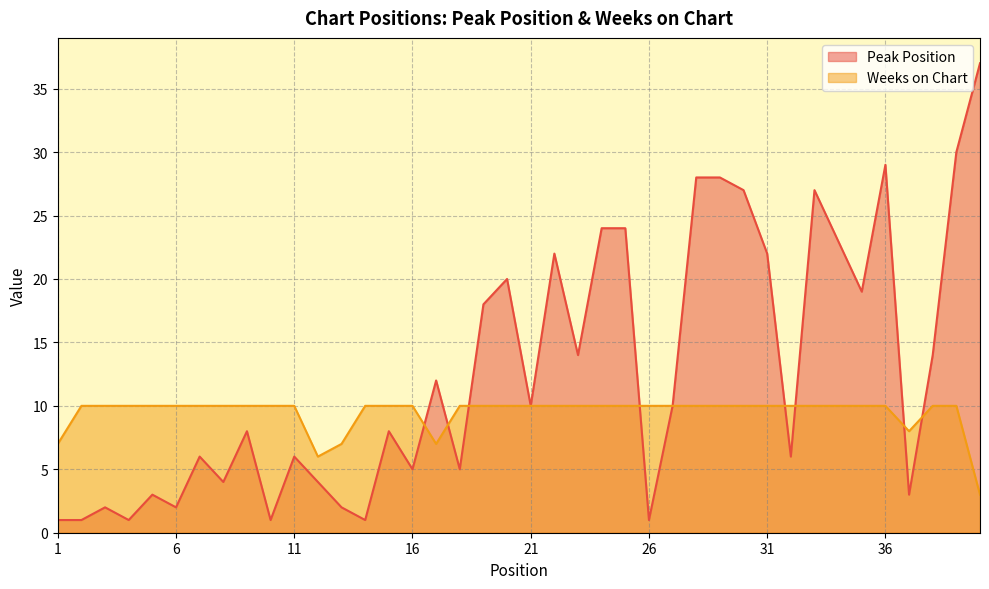

How many data points does each series have?

40